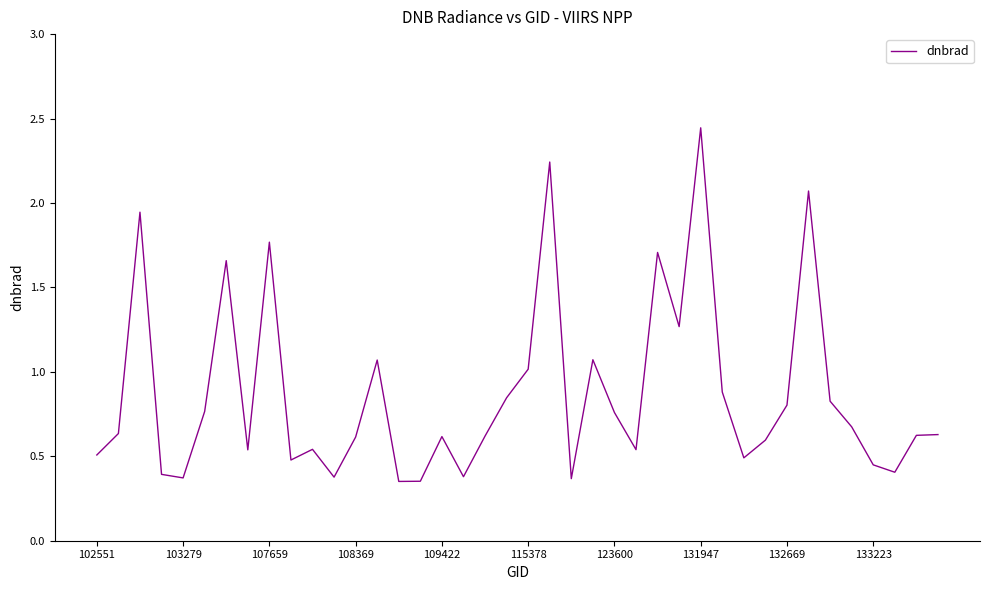

How many points are lower than both their immediate neighbors (excluding endpoints)?

11